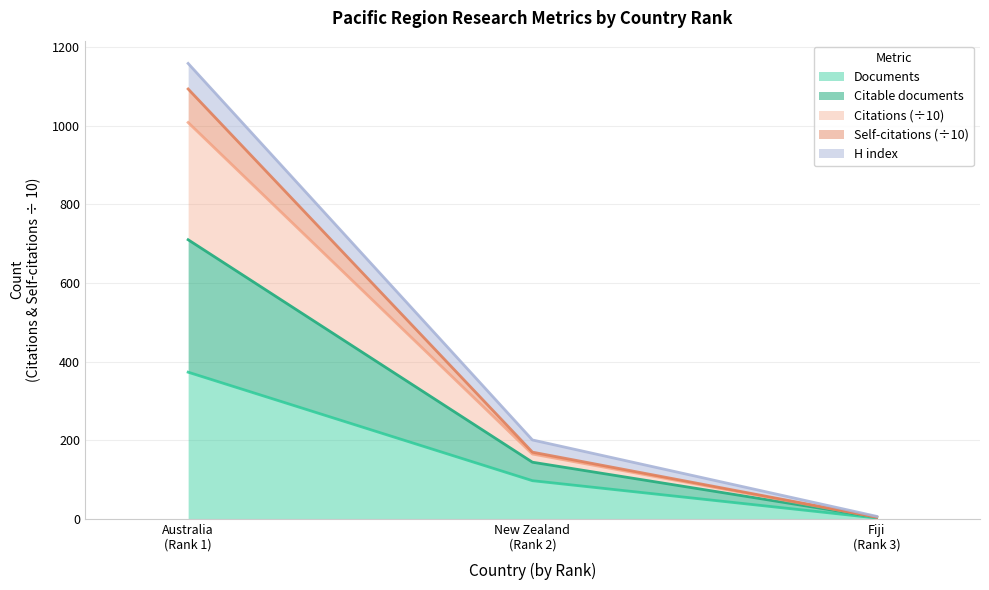

Is it true that Citable documents equals 1.9 at Fiji (Rank 3)?

False